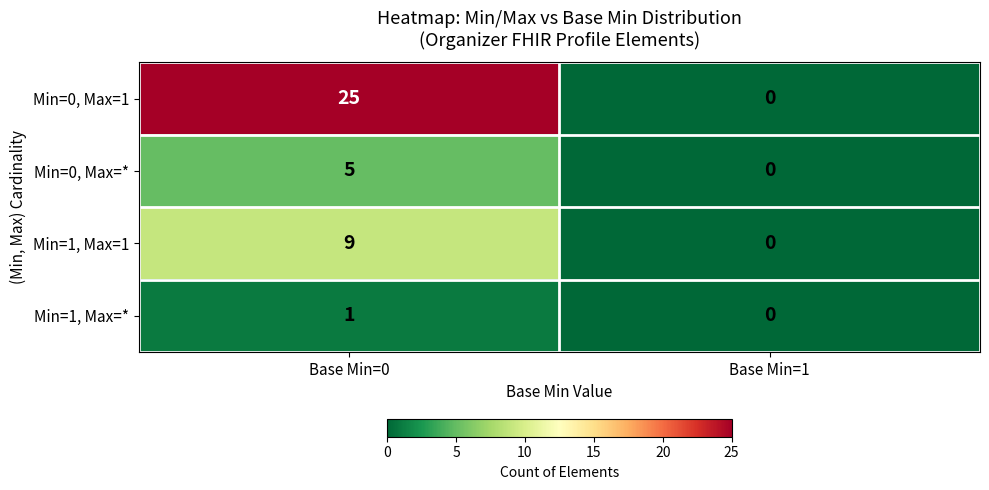

How many data points does each series have?

2